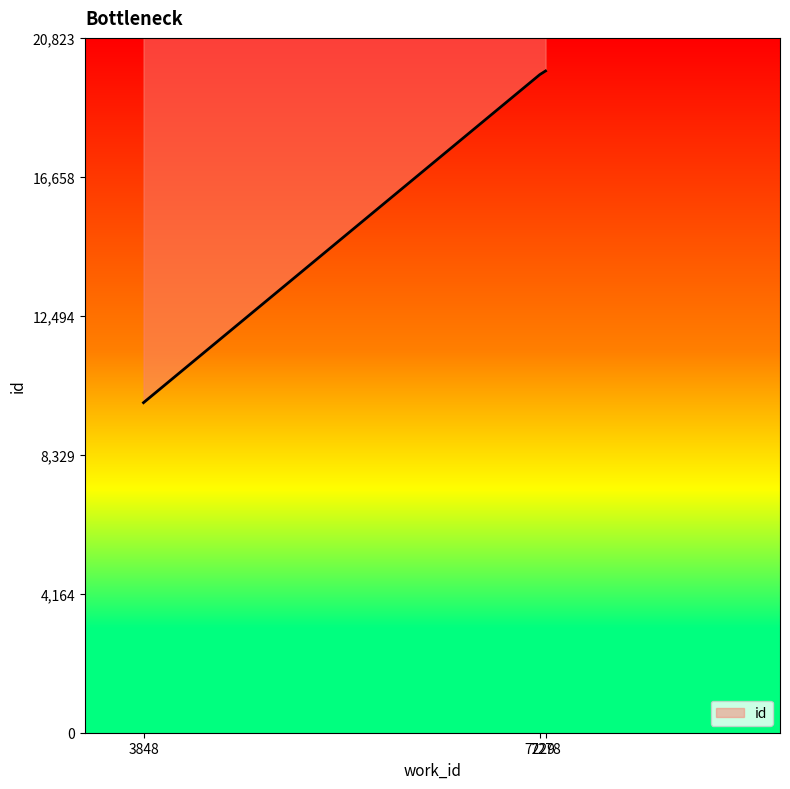

Reading right to left, list all the values displayed in this chart.

7278=19832	7229=19723	3848=9892